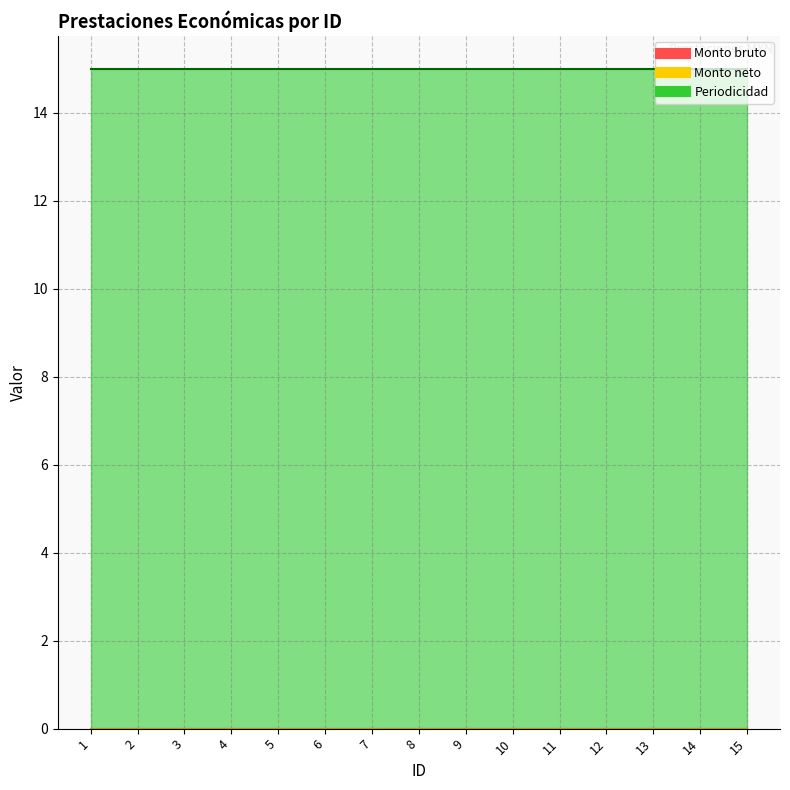

True or false: Periodicidad and Monto neto cross at least once.

False